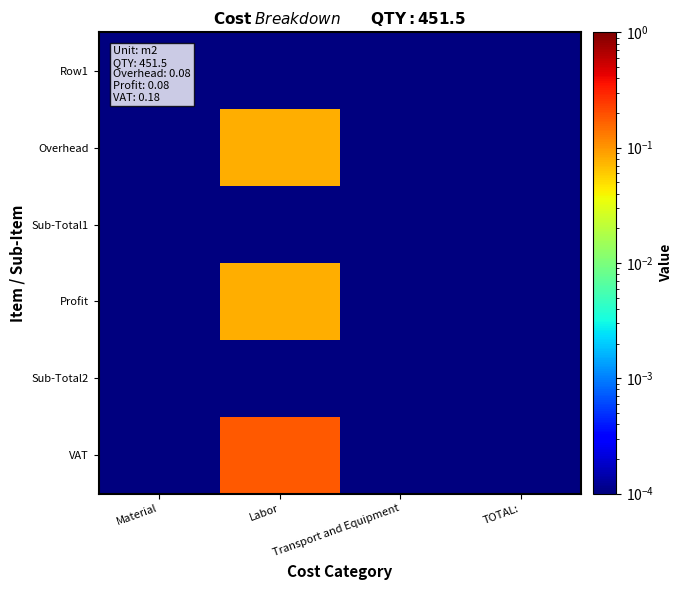

Between TOTAL: and Transport and Equipment, which is larger?

TOTAL: